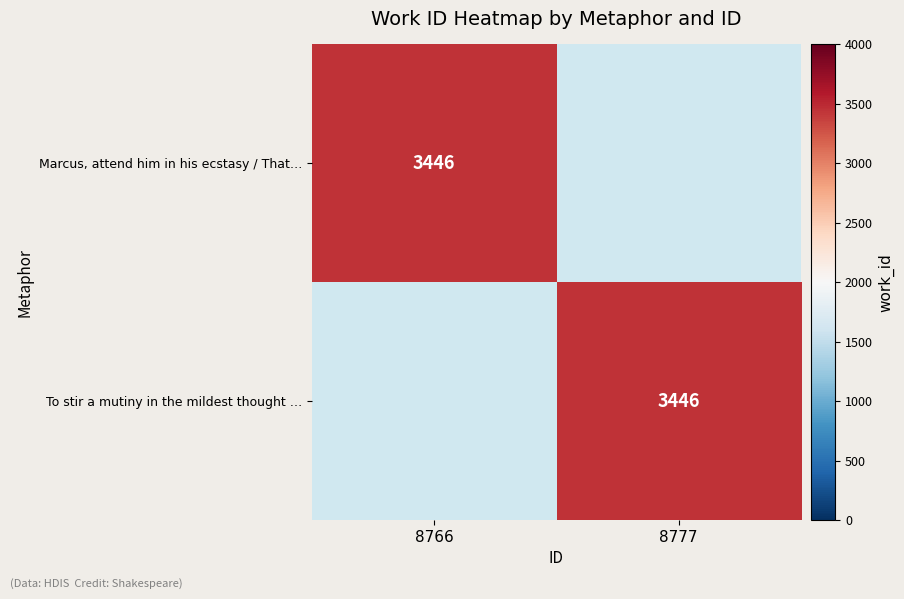

True or false: Marcus, attend him in his ecstasy / That… has a value of 6098 at 8766.

False